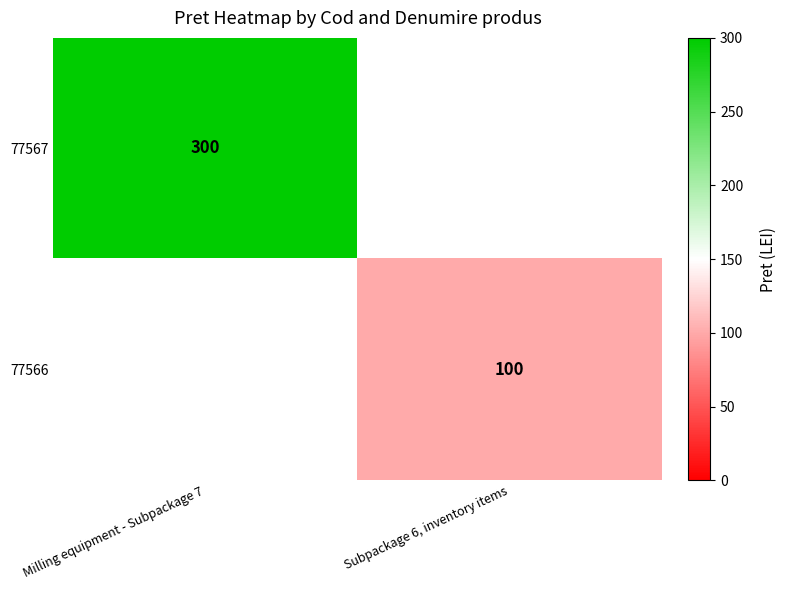

How many categories are shown in the chart?

2